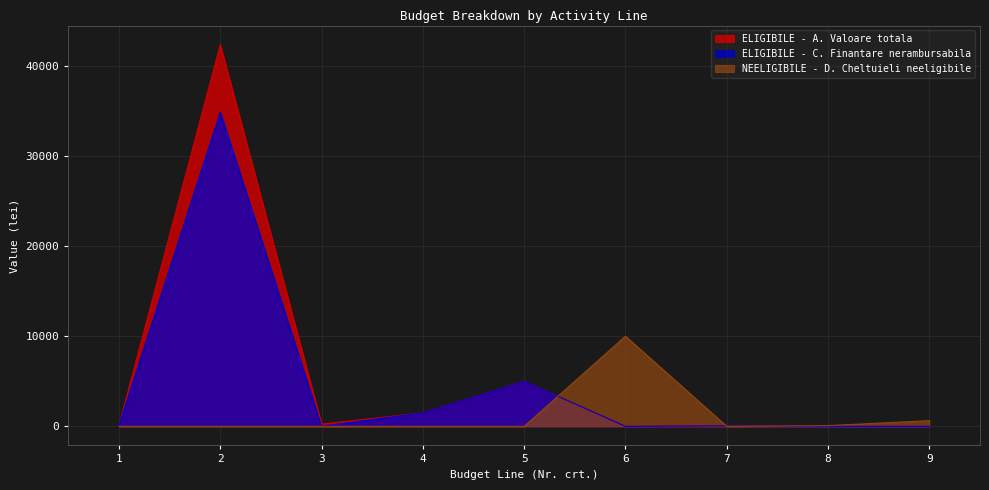

How many data points in ELIGIBILE - C. Finantare nerambursabila are above 54?

4